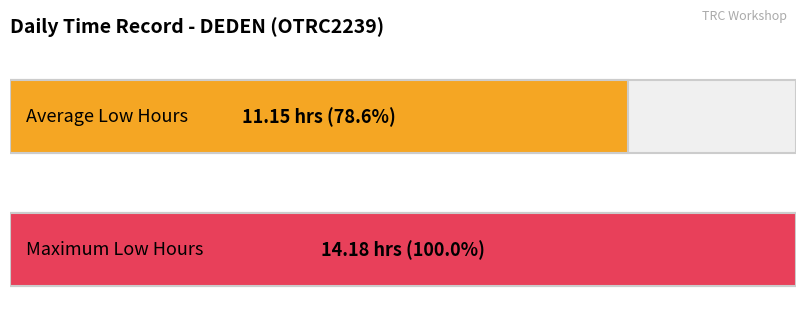

What is the approximate value at 7?

11.1